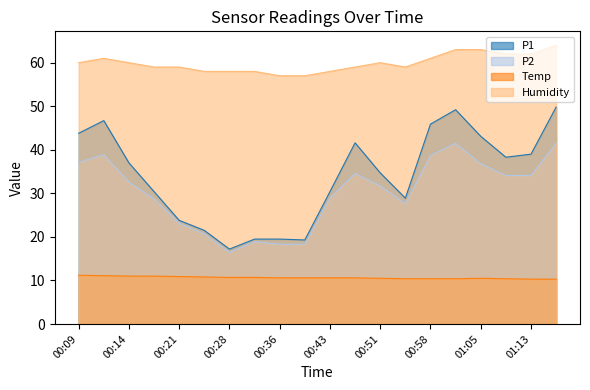

What is the difference between the P1 values at 01:09 and 01:02?

10.9